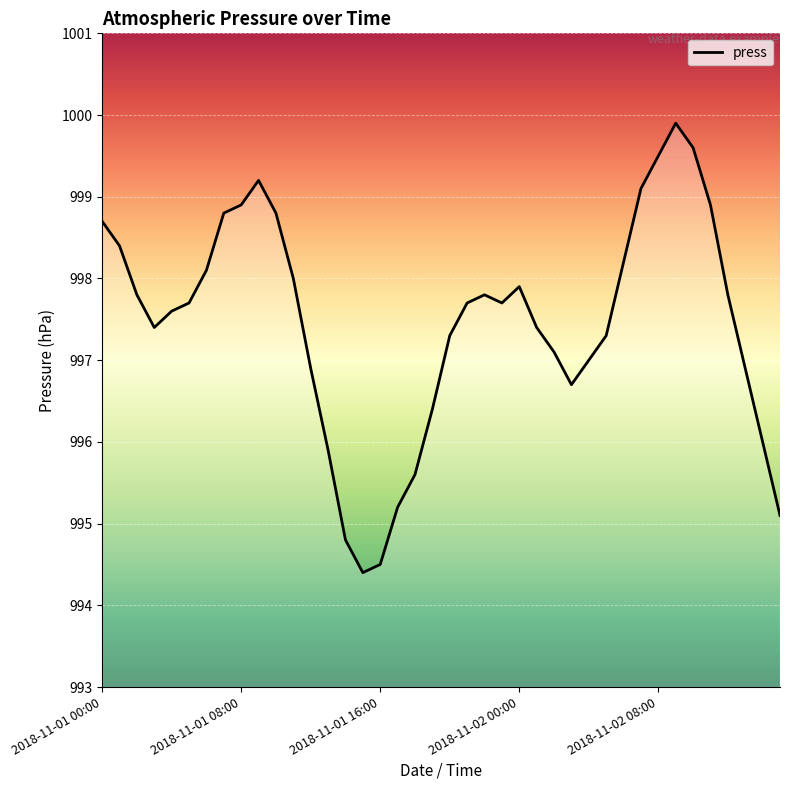

What is the smallest value displayed?

994.4